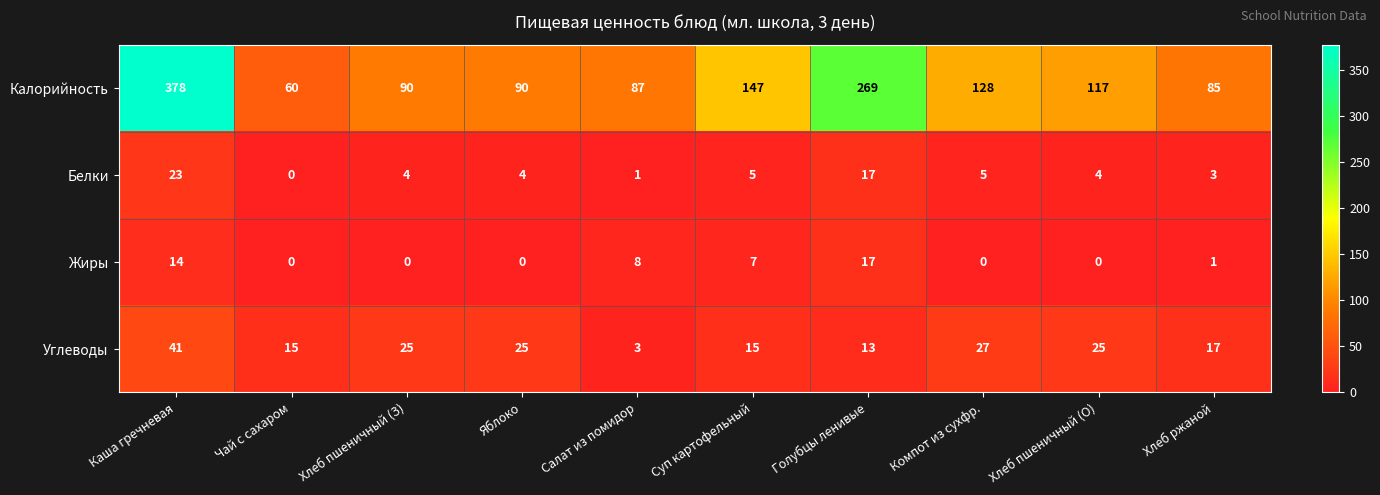

Count the number of categories in the chart.

10